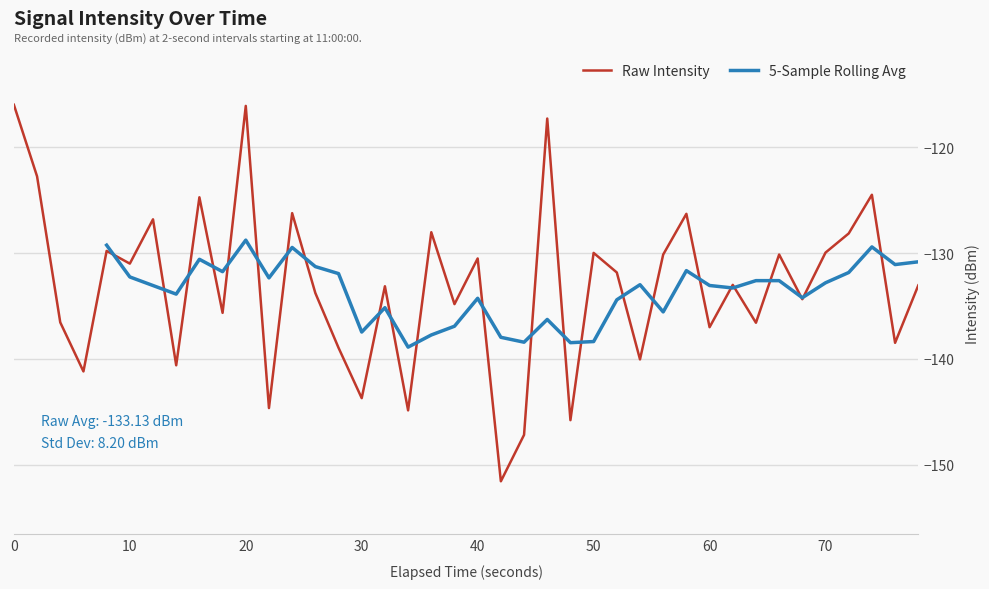

What is the highest value of the Raw Intensity series?

-116.0